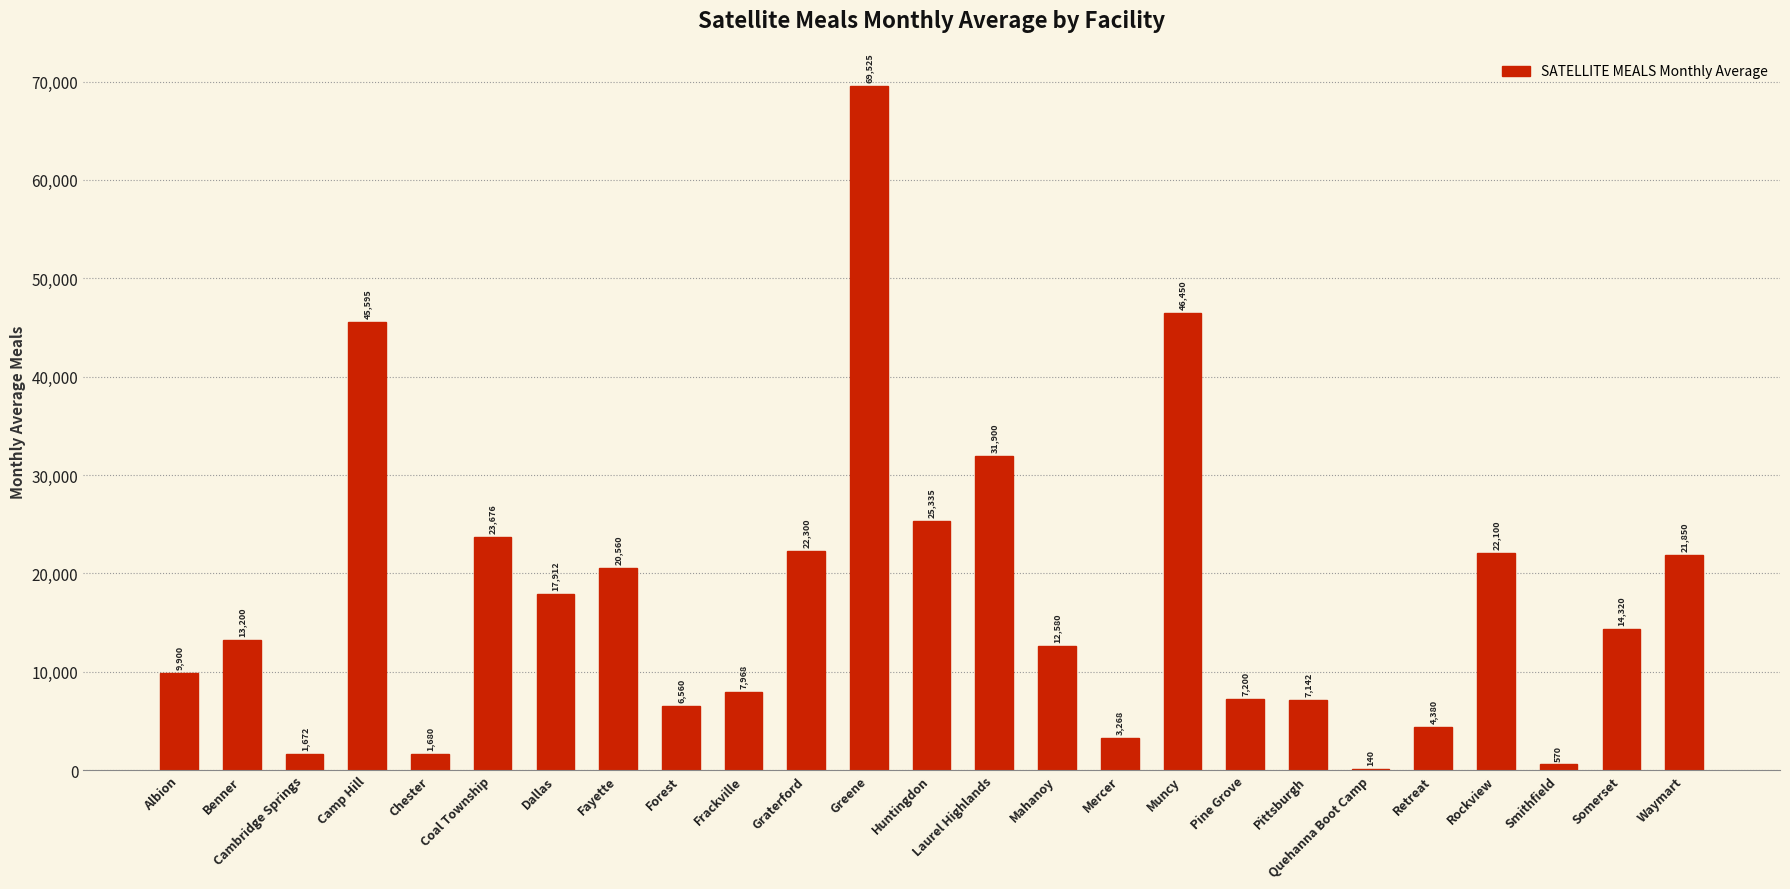

What is the average value?

17511